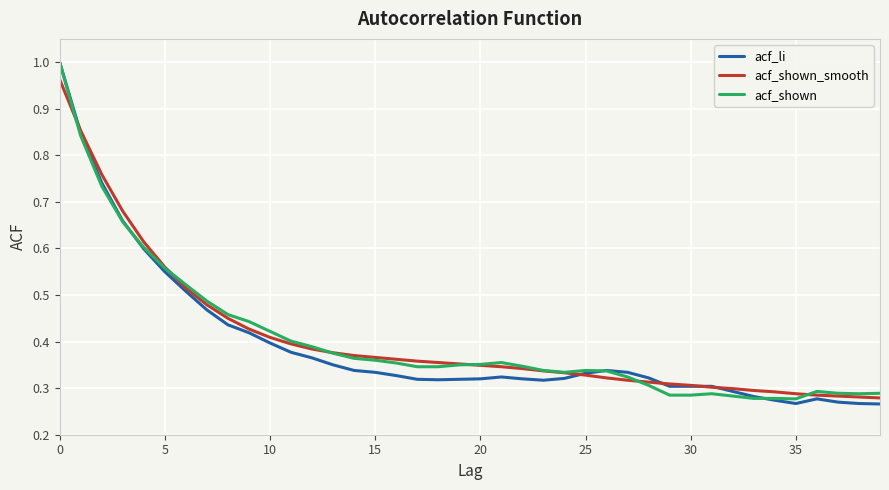

How many lines are shown in the chart?

3